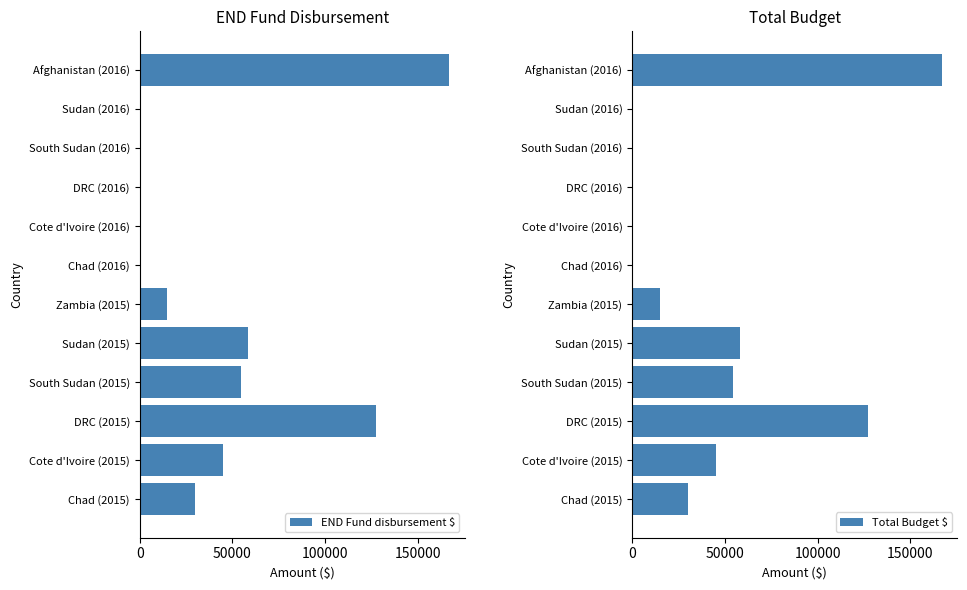

At which label is END Fund disbursement $ closest to 83490?

Sudan (2015)